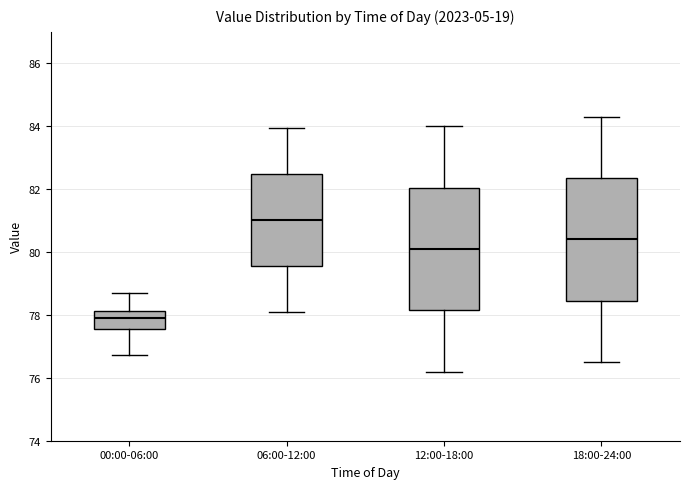

Where does the lower whisker of the box for 06:00-12:00 end on the y-axis? The values are not printed on the chart, so give them approximately, as read against the axis.

78.2